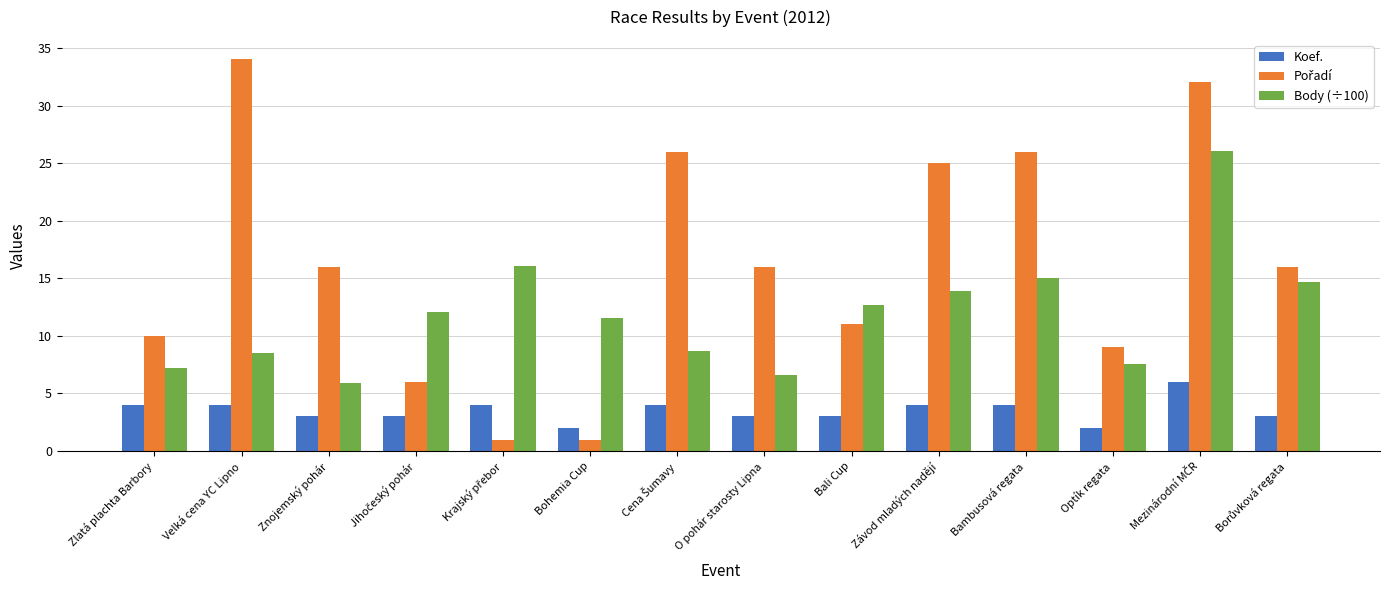

What is the spread (max minus min) of values at Bohemia Cup?

10.6